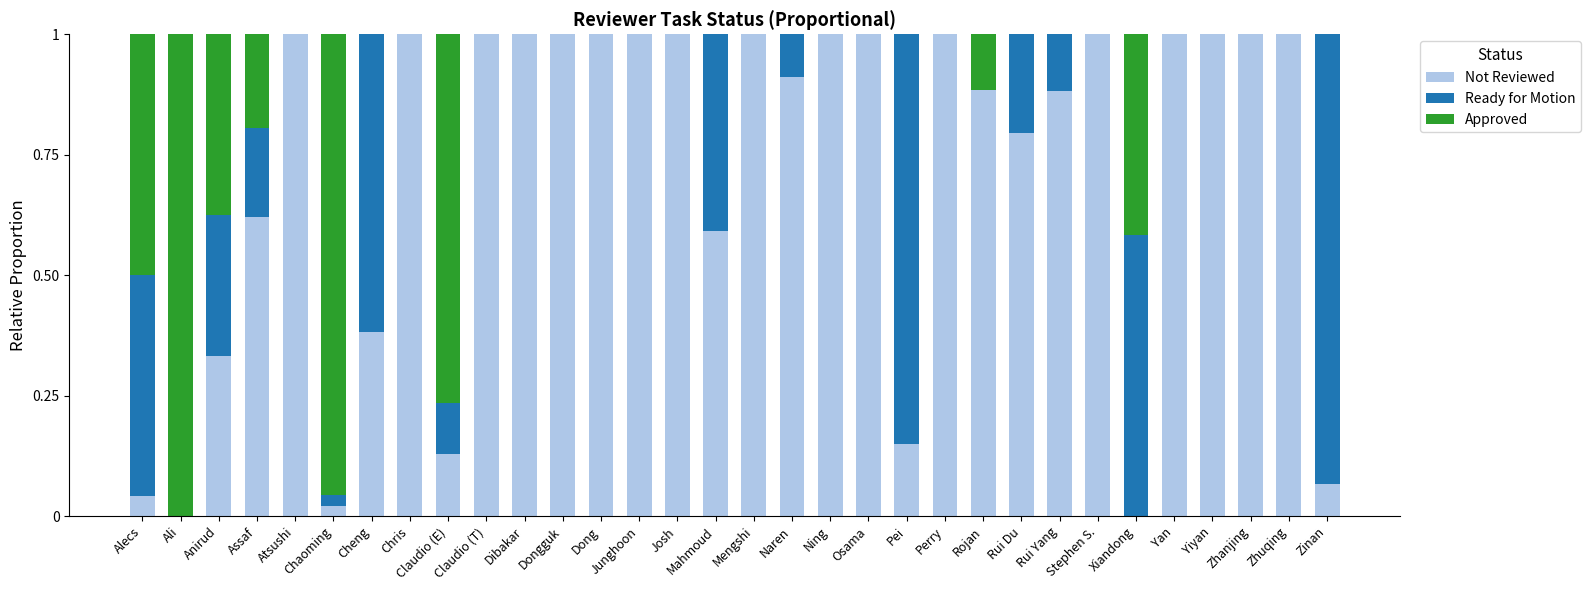

The Not Reviewed series shows 1.0 at Yan. True or false?

True